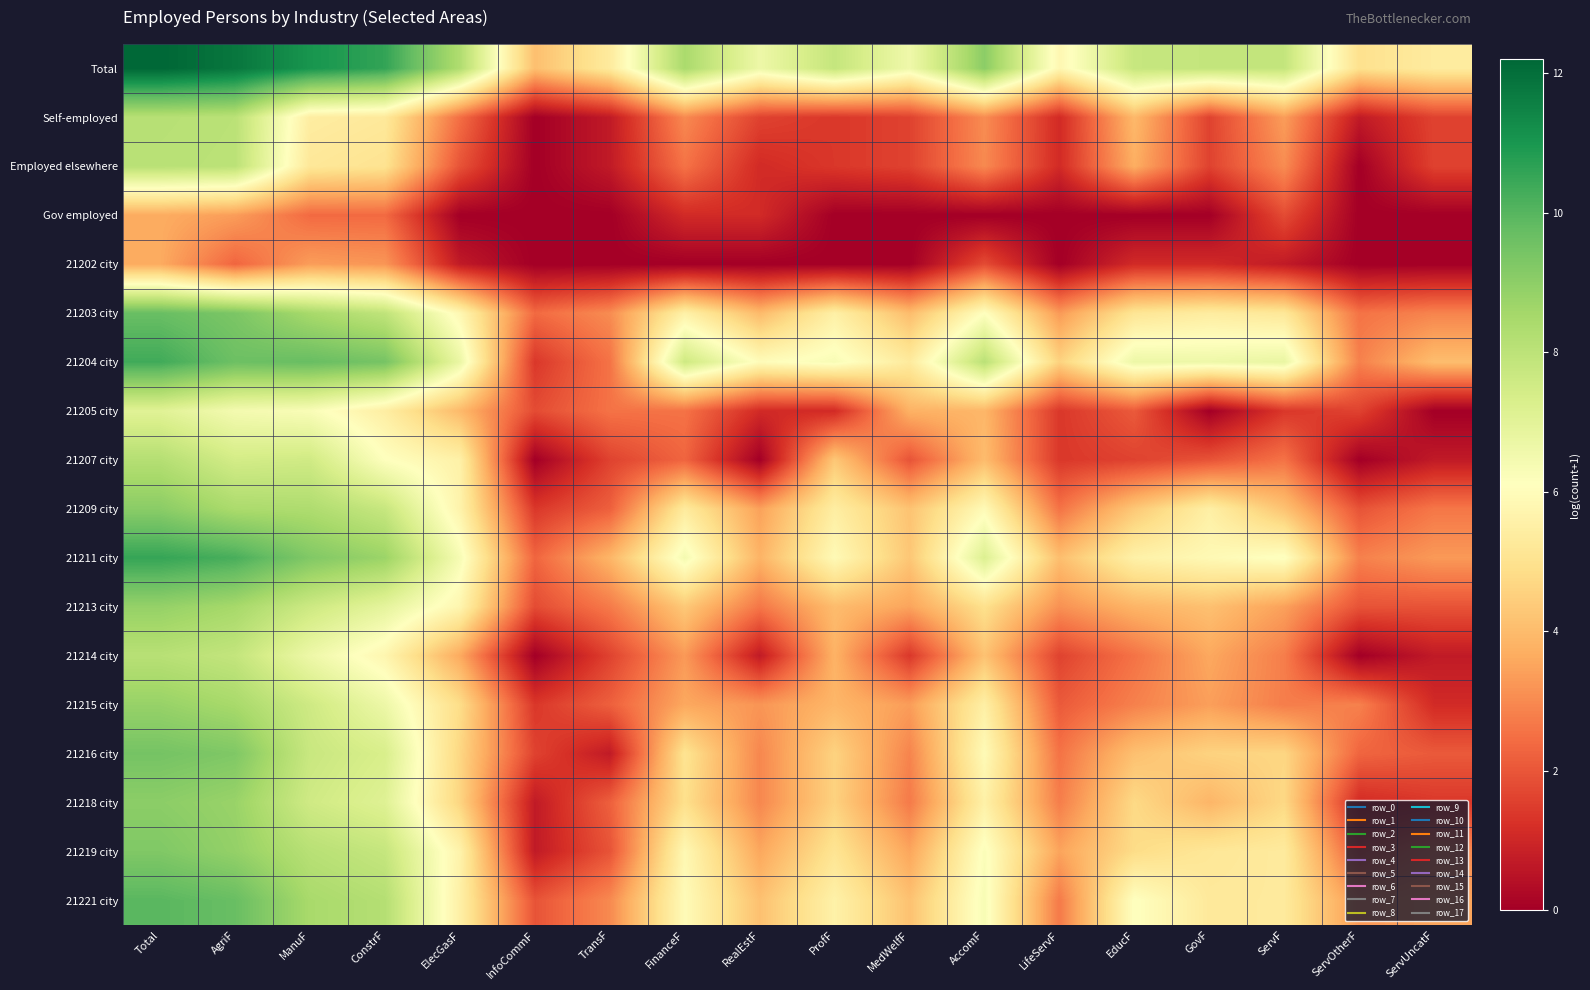

Reading left to right, extract all data points from this chart.

Total: Total=12.2	AgriF=11.8	ManuF=11.0	ConstrF=10.6	ElecGasF=8.3	InfoCommF=4.1	TransF=5.3	FinanceF=8.4	RealEstF=6.6	ProfF=7.8	MedWelfF=6.6	AccomF=9.0	LifeServF=5.8	EducF=7.8	GovF=7.8	ServF=7.8	ServOtherF=5.0	ServUncatF=5.4
Self-employed: Total=8.1	AgriF=8.1	ManuF=5.4	ConstrF=5.3	ElecGasF=2.5	InfoCommF=0.0	TransF=0.7	FinanceF=3.0	RealEstF=1.6	ProfF=1.4	MedWelfF=1.6	AccomF=3.0	LifeServF=1.1	EducF=4.0	GovF=1.6	ServF=3.4	ServOtherF=0.7	ServUncatF=1.6
Employed elsewhere: Total=8.1	AgriF=8.0	ManuF=5.2	ConstrF=5.0	ElecGasF=1.9	InfoCommF=0.0	TransF=0.7	FinanceF=2.6	RealEstF=1.1	ProfF=1.4	MedWelfF=1.6	AccomF=3.0	LifeServF=1.1	EducF=3.7	GovF=1.6	ServF=3.0	ServOtherF=0.0	ServUncatF=1.6
Gov employed: Total=3.7	AgriF=3.4	ManuF=2.4	ConstrF=2.4	ElecGasF=0.0	InfoCommF=0.0	TransF=0.0	FinanceF=1.1	RealEstF=1.1	ProfF=0.0	MedWelfF=0.0	AccomF=0.0	LifeServF=0.0	EducF=0.0	GovF=0.0	ServF=1.8	ServOtherF=0.0	ServUncatF=0.0
21202 city: Total=3.6	AgriF=2.3	ManuF=3.4	ConstrF=3.2	ElecGasF=0.7	InfoCommF=0.0	TransF=0.0	FinanceF=0.0	RealEstF=0.0	ProfF=0.0	MedWelfF=0.0	AccomF=1.8	LifeServF=0.0	EducF=1.1	GovF=1.1	ServF=0.7	ServOtherF=0.0	ServUncatF=0.0
21203 city: Total=9.7	AgriF=9.3	ManuF=8.5	ConstrF=7.9	ElecGasF=5.8	InfoCommF=2.4	TransF=3.0	FinanceF=5.6	RealEstF=4.0	ProfF=5.5	MedWelfF=4.0	AccomF=6.1	LifeServF=3.3	EducF=5.1	GovF=5.4	ServF=5.2	ServOtherF=2.6	ServUncatF=2.9
21204 city: Total=10.4	AgriF=9.6	ManuF=9.7	ConstrF=9.4	ElecGasF=6.7	InfoCommF=1.4	TransF=2.6	FinanceF=7.6	RealEstF=6.0	ProfF=6.3	MedWelfF=5.3	AccomF=8.1	LifeServF=4.6	EducF=6.7	GovF=6.6	ServF=6.8	ServOtherF=2.8	ServUncatF=4.1
21205 city: Total=7.1	AgriF=6.4	ManuF=6.3	ConstrF=5.5	ElecGasF=4.0	InfoCommF=1.8	TransF=2.6	FinanceF=2.6	RealEstF=1.1	ProfF=1.1	MedWelfF=3.8	AccomF=3.9	LifeServF=1.4	EducF=2.1	GovF=0.0	ServF=1.4	ServOtherF=1.6	ServUncatF=0.0
21207 city: Total=8.2	AgriF=7.4	ManuF=7.5	ConstrF=6.1	ElecGasF=5.6	InfoCommF=0.0	TransF=1.6	FinanceF=2.3	RealEstF=0.0	ProfF=4.3	MedWelfF=1.9	AccomF=4.0	LifeServF=1.4	EducF=1.6	GovF=1.9	ServF=2.6	ServOtherF=0.0	ServUncatF=0.7
21209 city: Total=9.1	AgriF=8.4	ManuF=8.3	ConstrF=7.8	ElecGasF=5.7	InfoCommF=1.4	TransF=2.2	FinanceF=5.3	RealEstF=3.4	ProfF=5.4	MedWelfF=4.2	AccomF=5.9	LifeServF=2.6	EducF=4.3	GovF=5.5	ServF=4.2	ServOtherF=1.9	ServUncatF=2.6
21211 city: Total=10.5	AgriF=10.2	ManuF=9.2	ConstrF=8.7	ElecGasF=6.4	InfoCommF=2.3	TransF=3.9	FinanceF=6.4	RealEstF=3.8	ProfF=5.9	MedWelfF=4.3	AccomF=7.2	LifeServF=4.1	EducF=5.6	GovF=5.9	ServF=6.2	ServOtherF=2.8	ServUncatF=3.3
21213 city: Total=8.9	AgriF=8.5	ManuF=7.6	ConstrF=6.9	ElecGasF=5.7	InfoCommF=1.8	TransF=2.7	FinanceF=4.3	RealEstF=2.6	ProfF=4.0	MedWelfF=3.5	AccomF=4.9	LifeServF=3.1	EducF=3.9	GovF=4.1	ServF=3.4	ServOtherF=1.9	ServUncatF=1.9
21214 city: Total=8.1	AgriF=7.8	ManuF=6.6	ConstrF=5.8	ElecGasF=3.6	InfoCommF=0.0	TransF=1.6	FinanceF=3.3	RealEstF=0.7	ProfF=3.8	MedWelfF=1.4	AccomF=4.2	LifeServF=1.6	EducF=2.6	GovF=3.6	ServF=2.8	ServOtherF=0.0	ServUncatF=0.7
21215 city: Total=8.8	AgriF=8.5	ManuF=7.6	ConstrF=6.7	ElecGasF=4.8	InfoCommF=1.4	TransF=2.2	FinanceF=3.6	RealEstF=3.2	ProfF=3.9	MedWelfF=3.4	AccomF=5.5	LifeServF=2.1	EducF=2.8	GovF=3.4	ServF=2.8	ServOtherF=2.8	ServUncatF=1.1
21216 city: Total=9.5	AgriF=9.3	ManuF=7.7	ConstrF=7.3	ElecGasF=4.7	InfoCommF=1.6	TransF=0.7	FinanceF=5.1	RealEstF=2.9	ProfF=4.6	MedWelfF=2.9	AccomF=5.9	LifeServF=2.6	EducF=4.1	GovF=4.6	ServF=4.7	ServOtherF=2.3	ServUncatF=2.1
21218 city: Total=9.0	AgriF=8.8	ManuF=7.6	ConstrF=7.1	ElecGasF=4.6	InfoCommF=0.7	TransF=2.2	FinanceF=4.9	RealEstF=2.9	ProfF=4.6	MedWelfF=2.7	AccomF=5.6	LifeServF=2.8	EducF=4.7	GovF=3.9	ServF=4.7	ServOtherF=1.1	ServUncatF=1.4
21219 city: Total=9.3	AgriF=8.9	ManuF=8.1	ConstrF=7.8	ElecGasF=5.6	InfoCommF=0.7	TransF=1.9	FinanceF=5.8	RealEstF=3.6	ProfF=5.1	MedWelfF=3.5	AccomF=6.2	LifeServF=3.5	EducF=4.8	GovF=5.2	ServF=5.3	ServOtherF=2.1	ServUncatF=3.0
21221 city: Total=10.0	AgriF=9.7	ManuF=8.5	ConstrF=8.2	ElecGasF=5.5	InfoCommF=1.9	TransF=3.0	FinanceF=6.0	RealEstF=4.1	ProfF=5.6	MedWelfF=4.2	AccomF=6.3	LifeServF=2.7	EducF=6.1	GovF=5.3	ServF=5.3	ServOtherF=3.3	ServUncatF=3.5